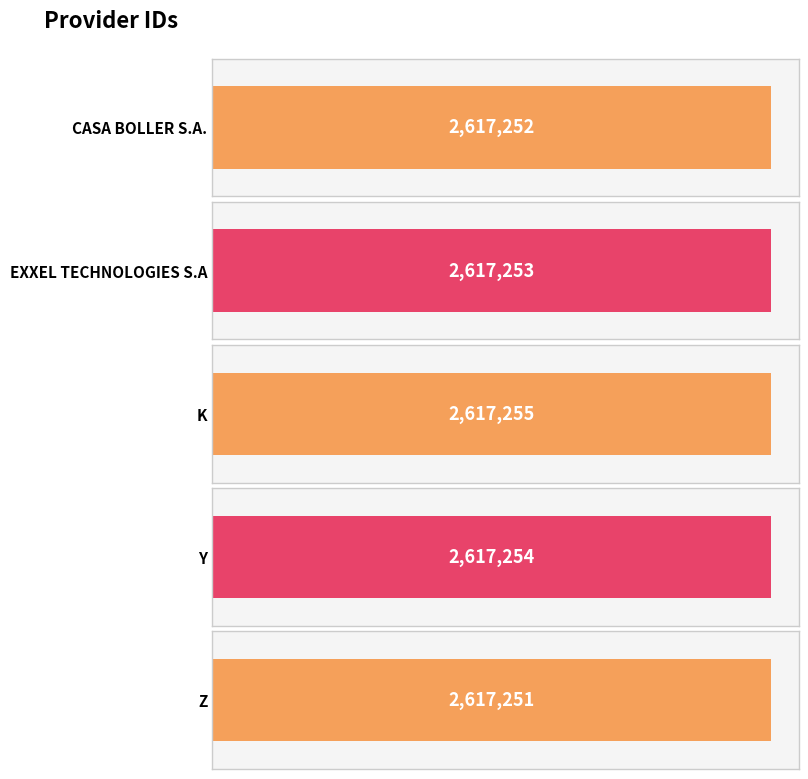

Which has a higher value, CASA BOLLER S.A. or EXXEL TECHNOLOGIES S.A?

EXXEL TECHNOLOGIES S.A